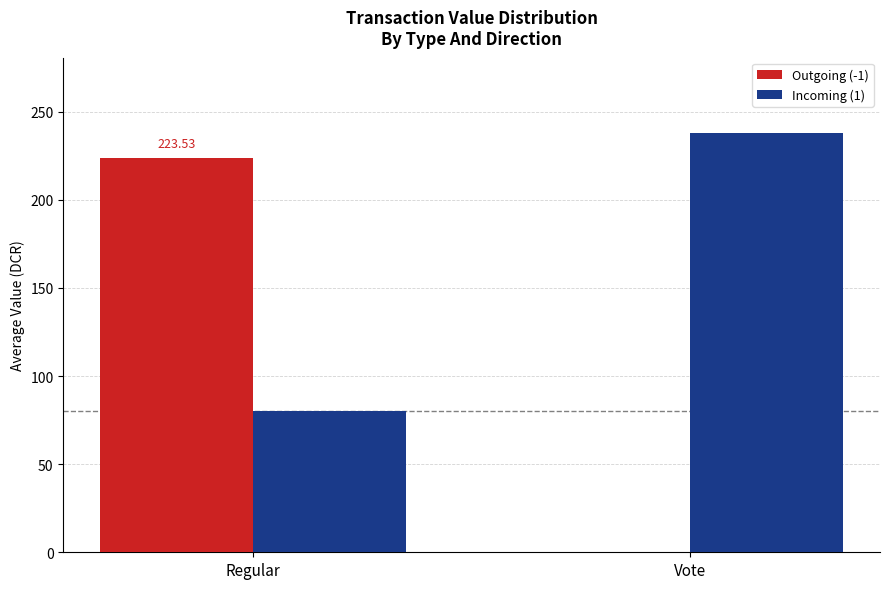

True or false: Incoming (1) has a value of 121.2 at Regular.

False